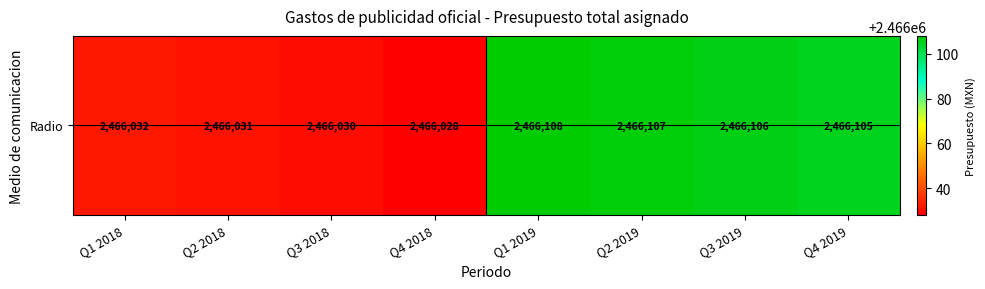

What is the greatest value displayed?

2466108